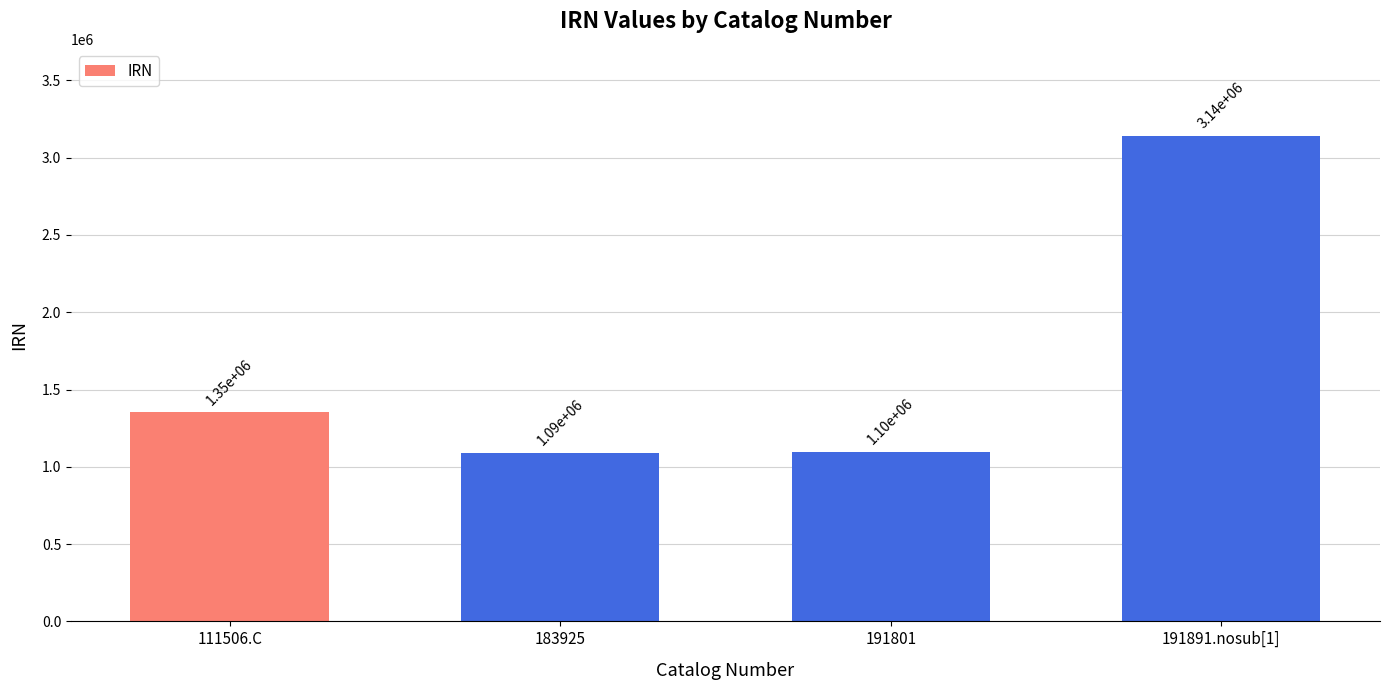

What value does the data have at 191801, to the nearest 50?

1095700